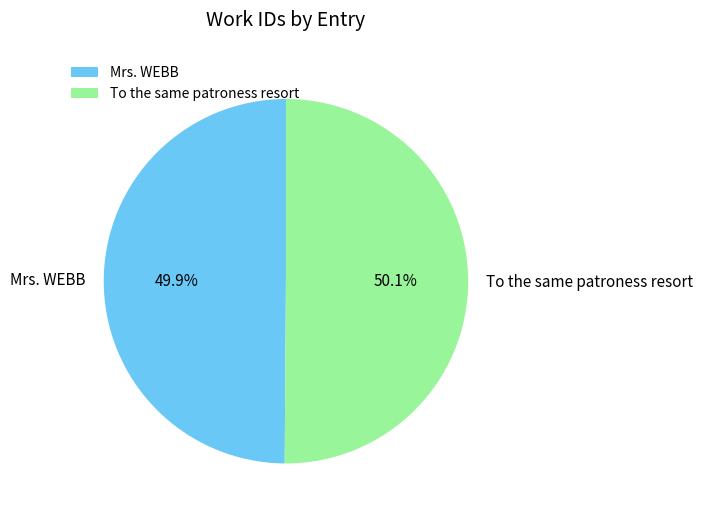

What is the total percentage of To the same patroness resort and Mrs. WEBB?

100.0%